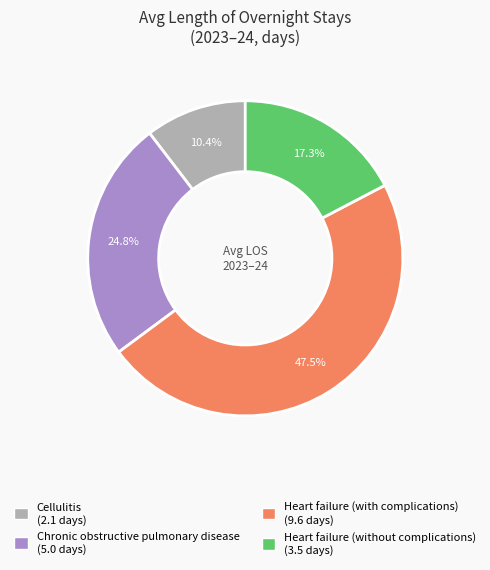

To the nearest percent, what is the difference between the Heart failure (with complications) and Cellulitis slice percentages?

37%